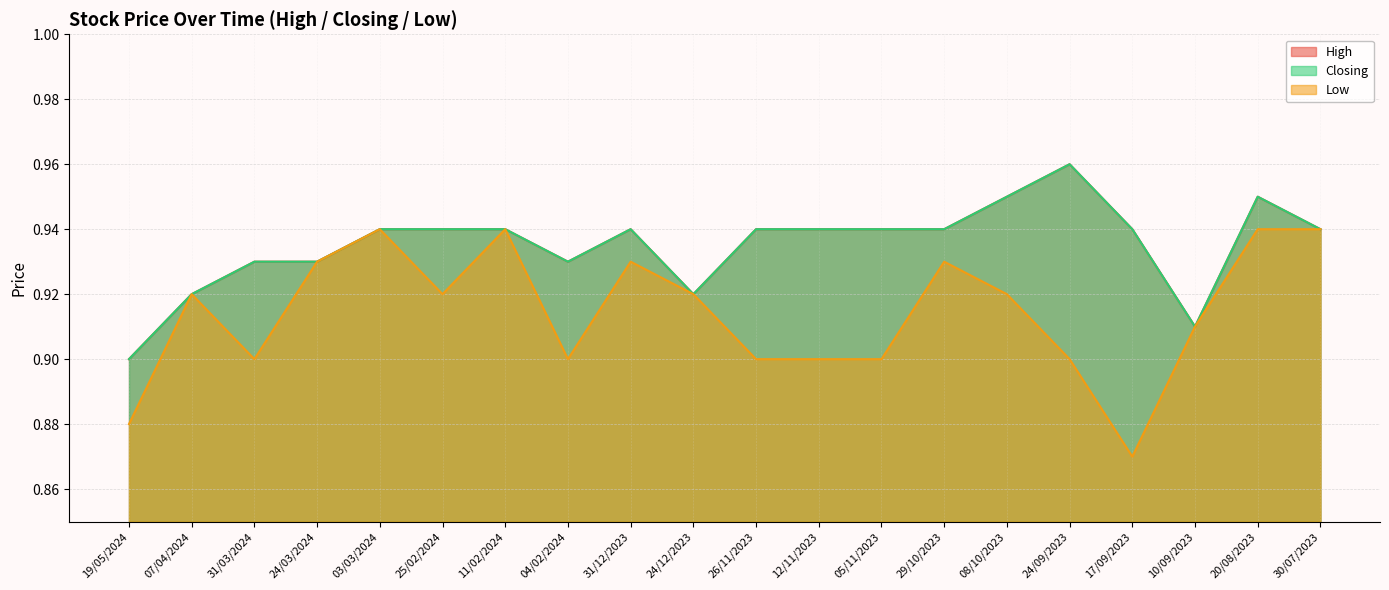

Reading left to right, what are all the values shown in this chart?

High: 19/05/2024=0.9	07/04/2024=0.9	31/03/2024=0.9	24/03/2024=0.9	03/03/2024=0.9	25/02/2024=0.9	11/02/2024=0.9	04/02/2024=0.9	31/12/2023=0.9	24/12/2023=0.9	26/11/2023=0.9	12/11/2023=0.9	05/11/2023=0.9	29/10/2023=0.9	08/10/2023=0.9	24/09/2023=1.0	17/09/2023=0.9	10/09/2023=0.9	20/08/2023=0.9	30/07/2023=0.9
Closing: 19/05/2024=0.9	07/04/2024=0.9	31/03/2024=0.9	24/03/2024=0.9	03/03/2024=0.9	25/02/2024=0.9	11/02/2024=0.9	04/02/2024=0.9	31/12/2023=0.9	24/12/2023=0.9	26/11/2023=0.9	12/11/2023=0.9	05/11/2023=0.9	29/10/2023=0.9	08/10/2023=0.9	24/09/2023=1.0	17/09/2023=0.9	10/09/2023=0.9	20/08/2023=0.9	30/07/2023=0.9
Low: 19/05/2024=0.9	07/04/2024=0.9	31/03/2024=0.9	24/03/2024=0.9	03/03/2024=0.9	25/02/2024=0.9	11/02/2024=0.9	04/02/2024=0.9	31/12/2023=0.9	24/12/2023=0.9	26/11/2023=0.9	12/11/2023=0.9	05/11/2023=0.9	29/10/2023=0.9	08/10/2023=0.9	24/09/2023=0.9	17/09/2023=0.9	10/09/2023=0.9	20/08/2023=0.9	30/07/2023=0.9